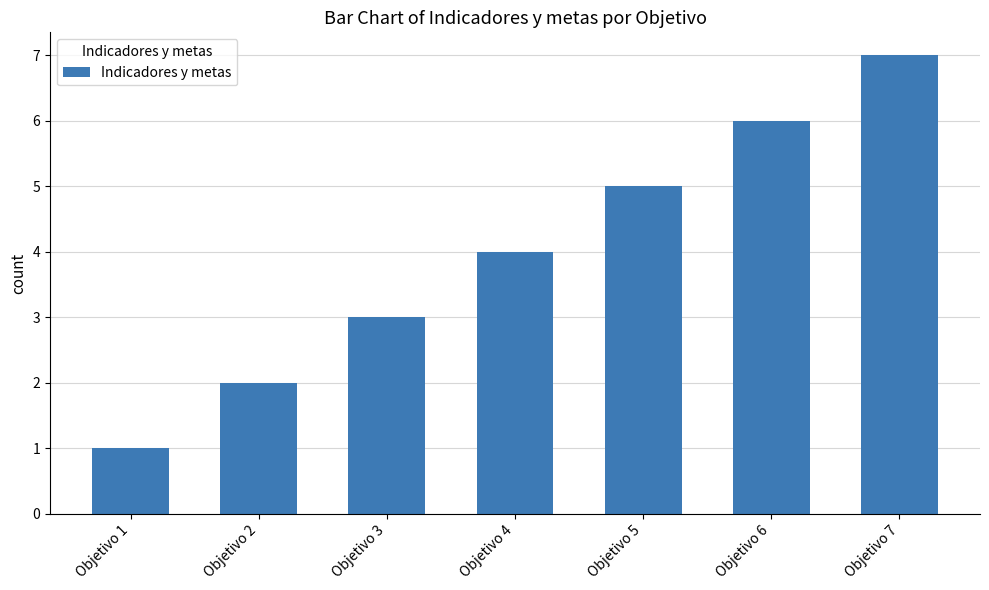

At which category does the chart reach its peak across all series?

Objetivo 7